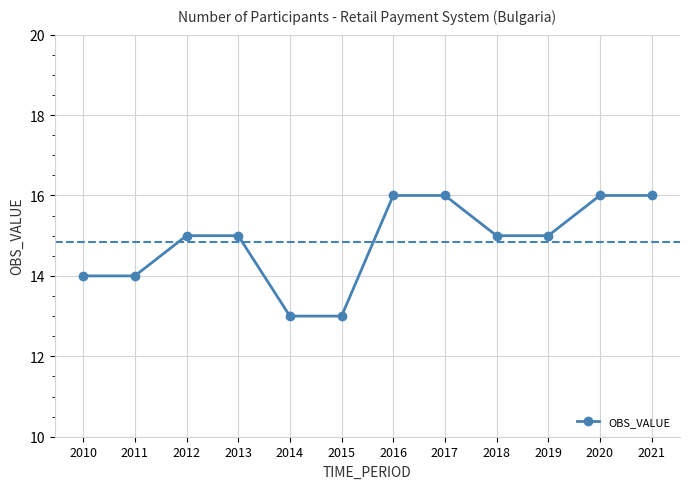

Which has a higher value, 2011 or 2013?

2013